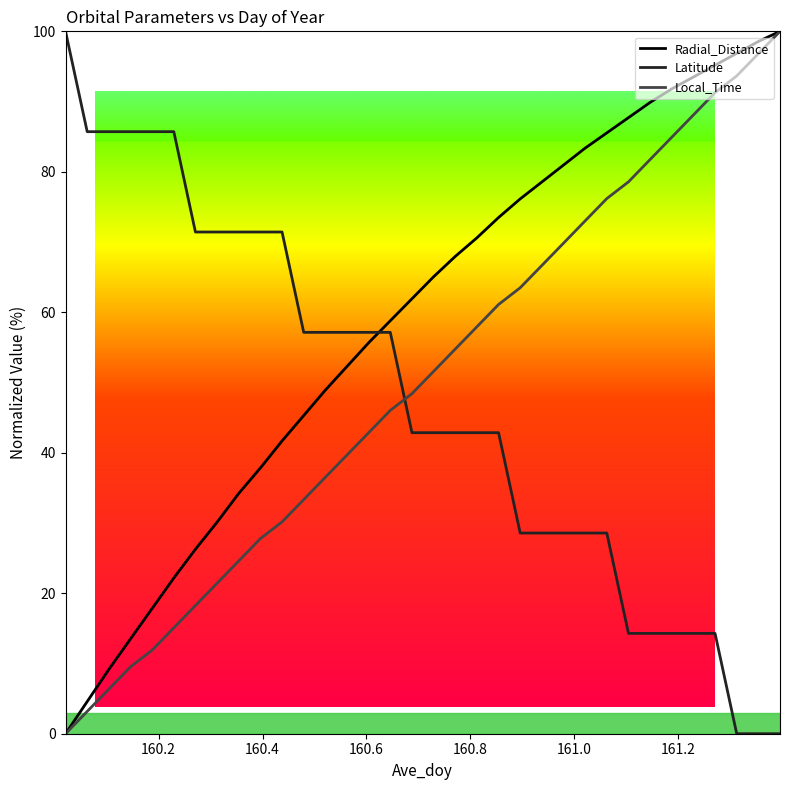

Rank the series by their average value, from lowest to highest.

Latitude, Local_Time, Radial_Distance